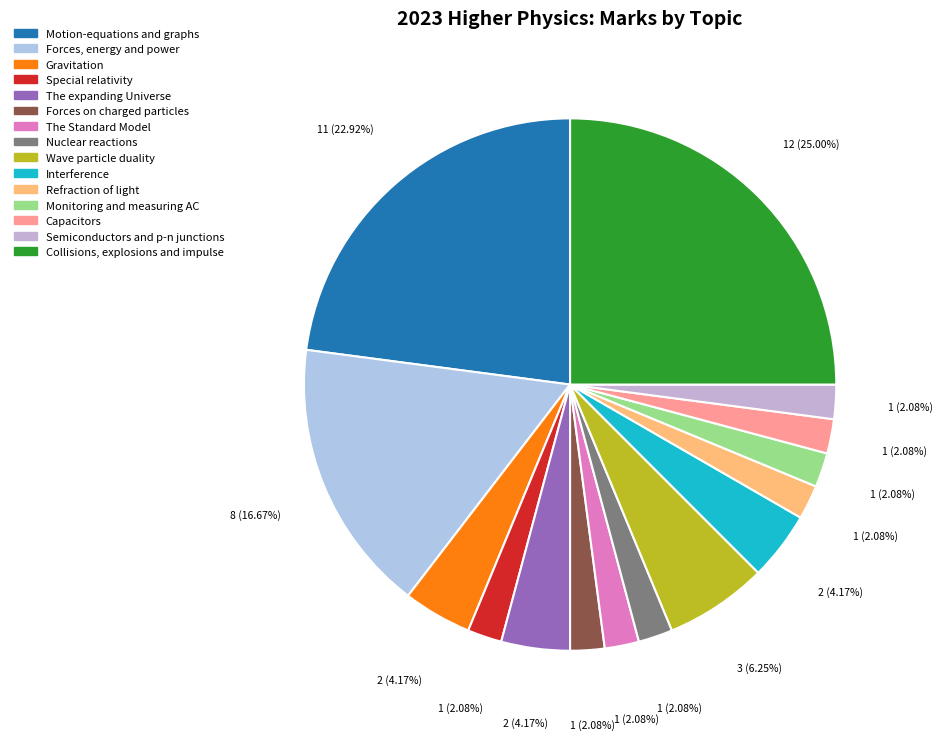

To the nearest percent, what is the difference between the Motion-equations and graphs and Forces on charged particles slice percentages?

21%